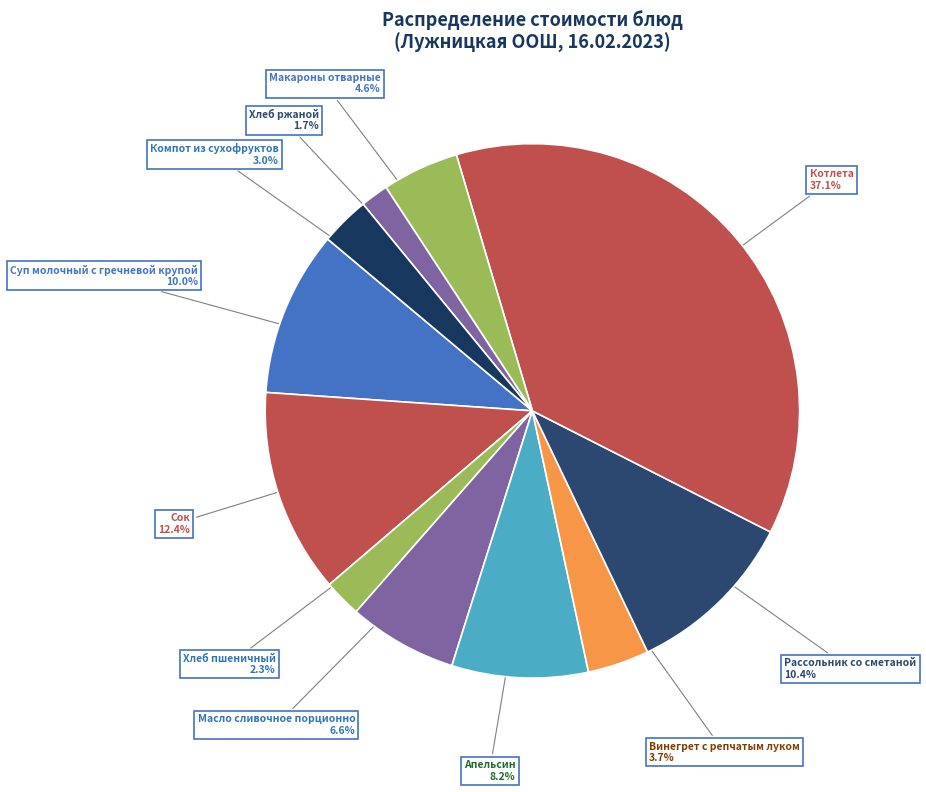

Does any single category account for the majority?

No